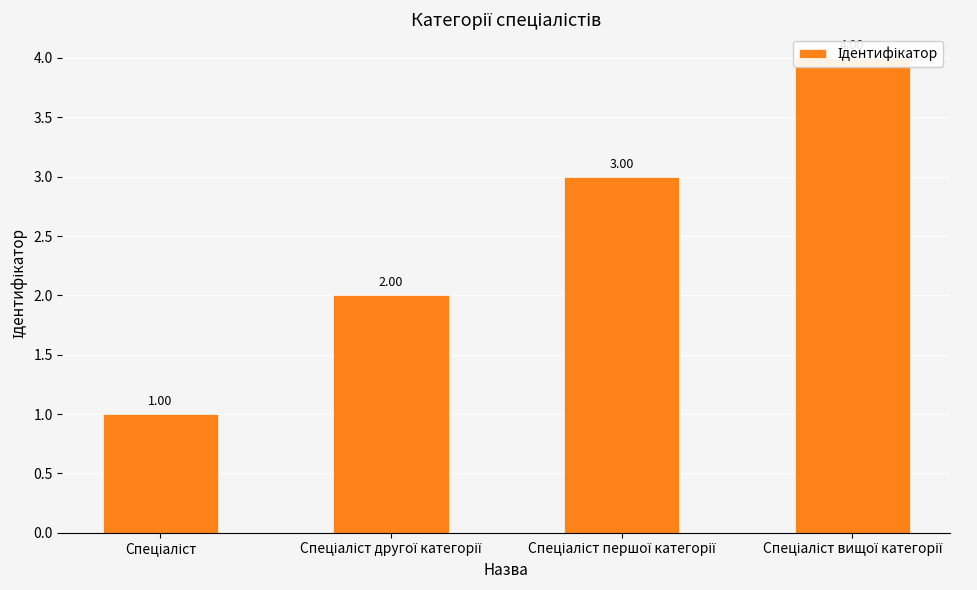

Which category has the lowest value across all series?

Спеціаліст